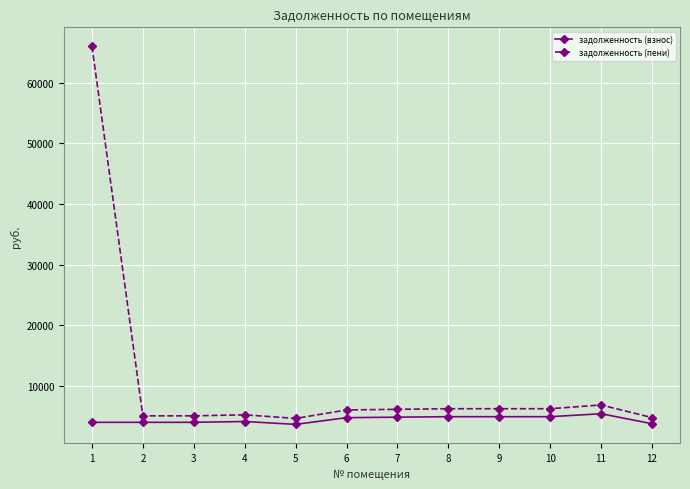

The value of задолженность (пени) at 9 is 6269.4. True or false?

True